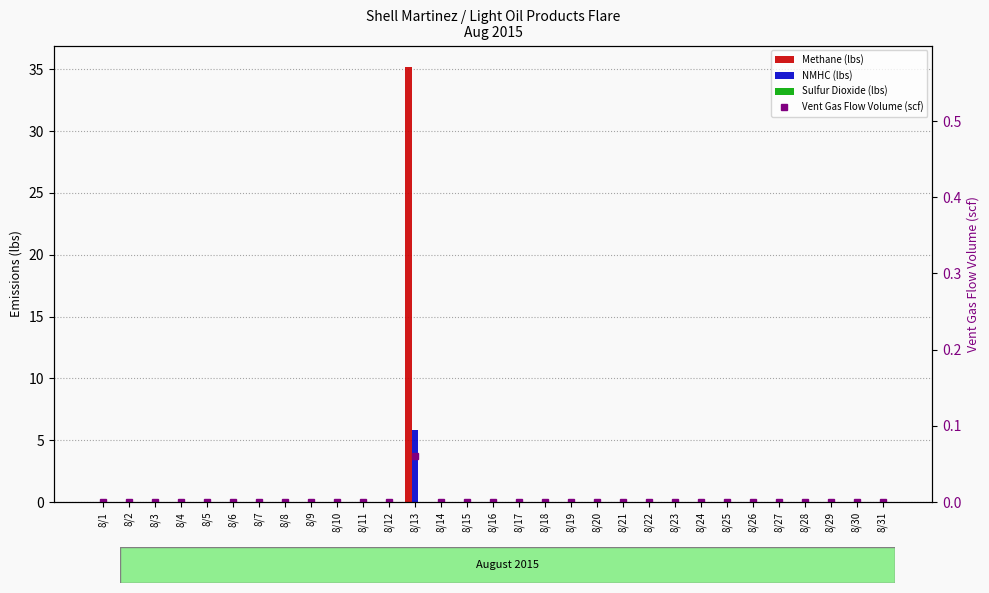

Reading right to left, transcribe all the data shown in this chart.

Methane (lbs): 0.0	0.0	0.0	0.0	0.0	0.0	0.0	0.0	0.0	0.0	0.0	0.0	0.0	0.0	0.0	0.0	0.0	0.0	35.2	0.0	0.0	0.0	0.0	0.0	0.0	0.0	0.0	0.0	0.0	0.0	0.0
NMHC (lbs): 0.0	0.0	0.0	0.0	0.0	0.0	0.0	0.0	0.0	0.0	0.0	0.0	0.0	0.0	0.0	0.0	0.0	0.0	5.9	0.0	0.0	0.0	0.0	0.0	0.0	0.0	0.0	0.0	0.0	0.0	0.0
Sulfur Dioxide (lbs): 0.0	0.0	0.0	0.0	0.0	0.0	0.0	0.0	0.0	0.0	0.0	0.0	0.0	0.0	0.0	0.0	0.0	0.0	0.0	0.0	0.0	0.0	0.0	0.0	0.0	0.0	0.0	0.0	0.0	0.0	0.0
Vent Gas Flow Volume (scf): 0.0	0.0	0.0	0.0	0.0	0.0	0.0	0.0	0.0	0.0	0.0	0.0	0.0	0.0	0.0	0.0	0.0	0.0	0.1	0.0	0.0	0.0	0.0	0.0	0.0	0.0	0.0	0.0	0.0	0.0	0.0